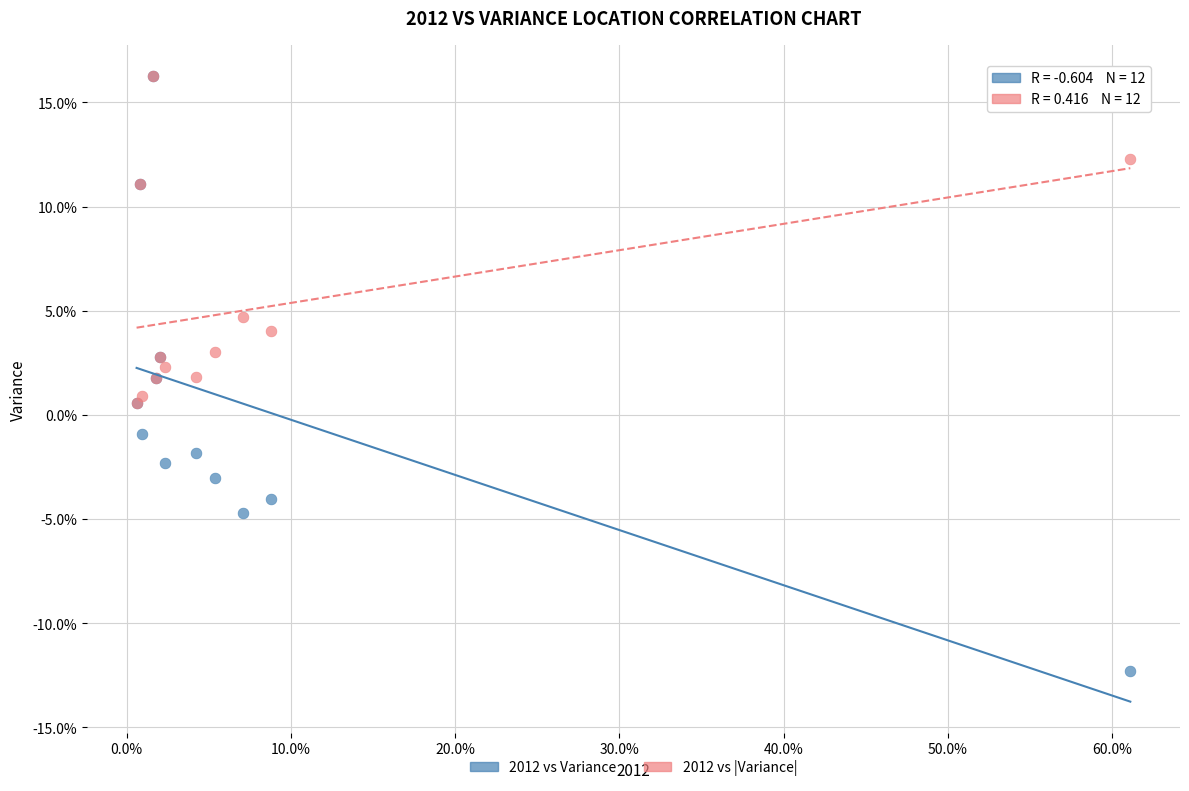

Which series reaches the minimum Y coordinate?

2012 vs Variance